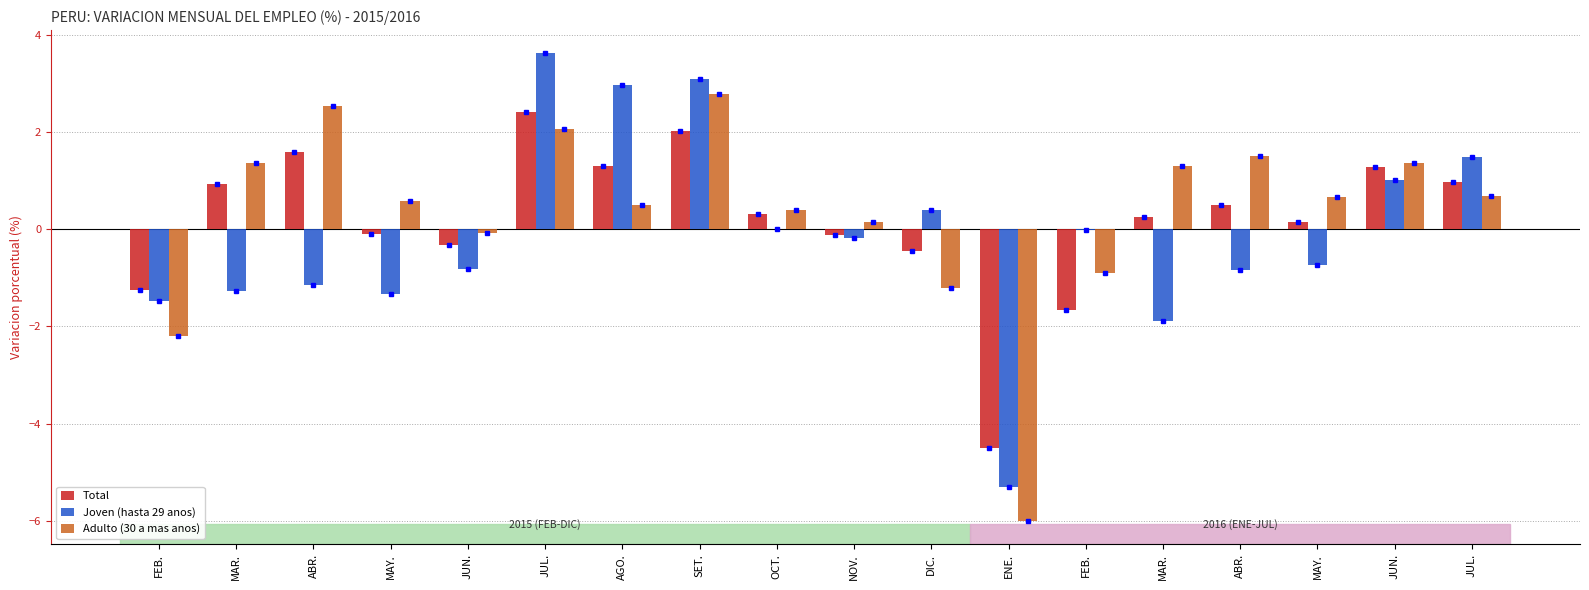

How many data points in Total are above 0?

11